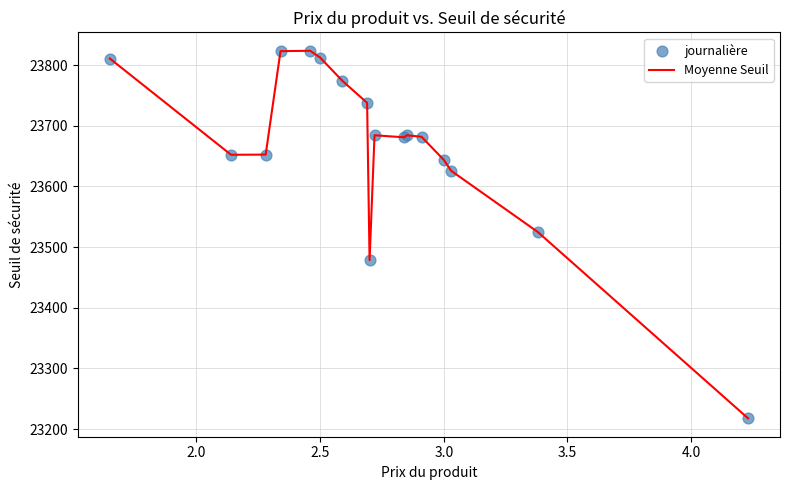

What is the difference between the maximum and minimum values?

605.6